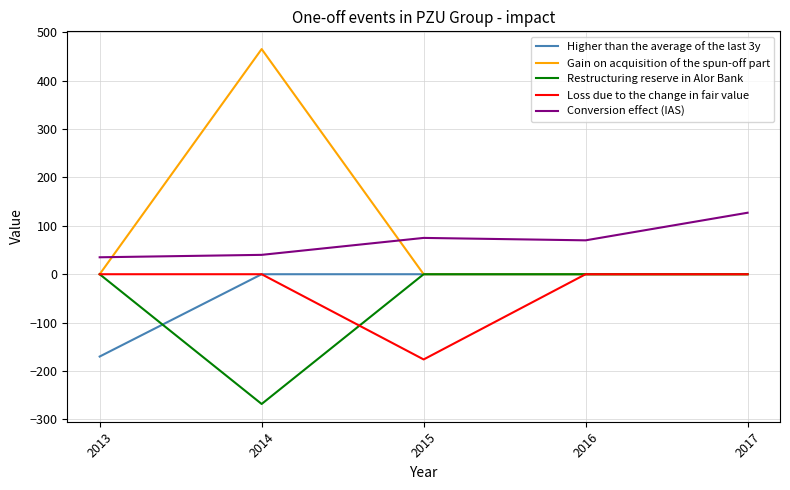

Which series has the largest total across all categories?

Gain on acquisition of the spun-off part